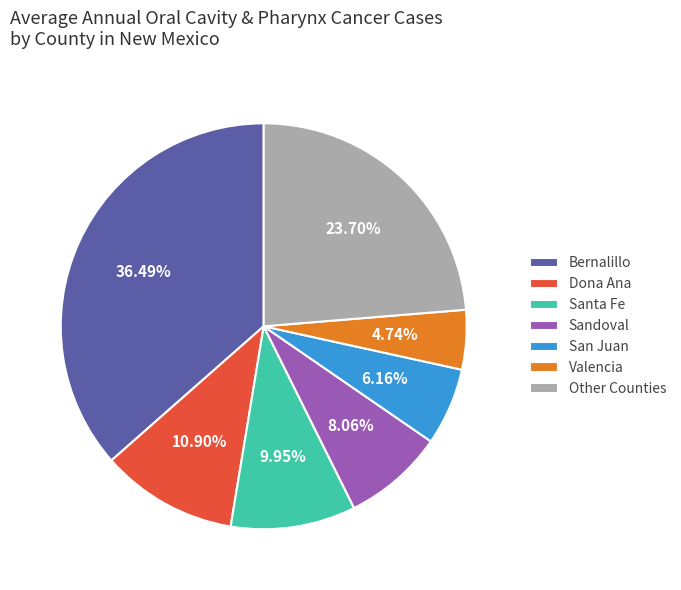

How many segments does this pie chart have?

7